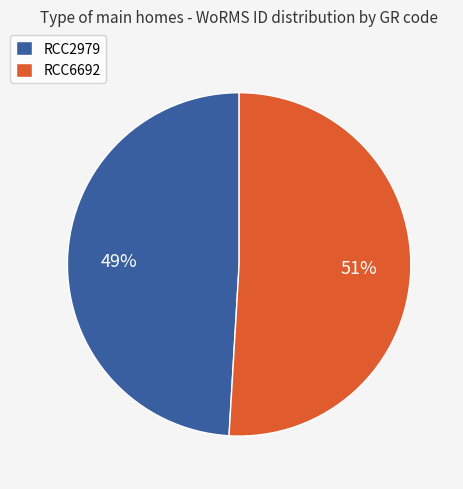

Is RCC6692 the majority of the pie?

Yes